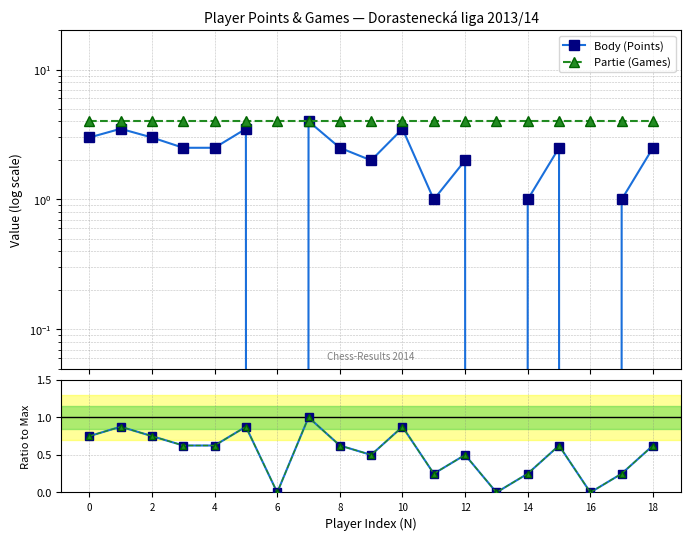

What is the sum of all Partie (Games) values?

76.0